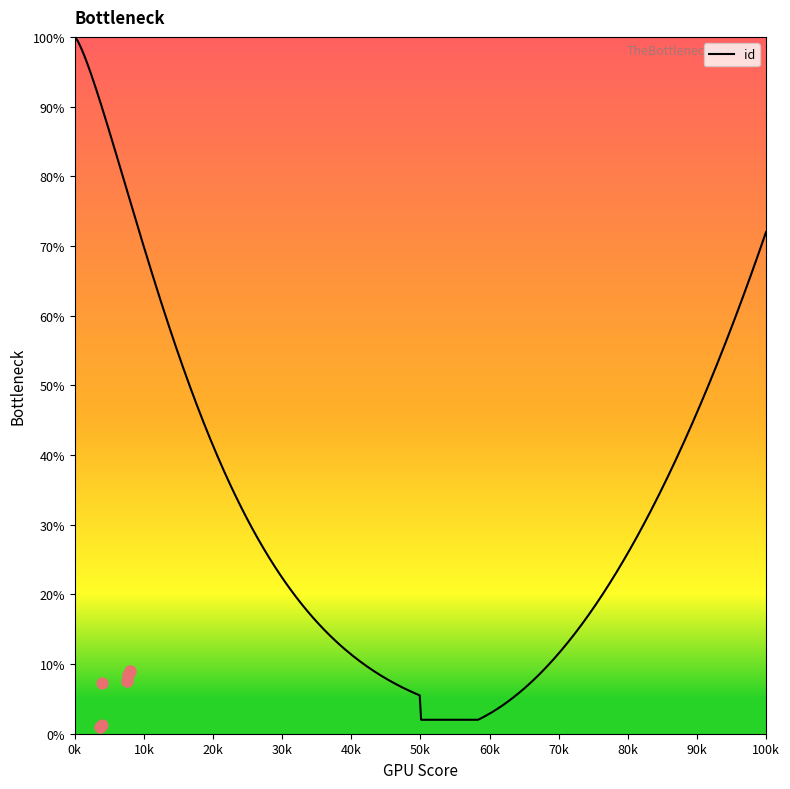

Approximately how many times larger is the value at 3700 compared to 7763?

0.1